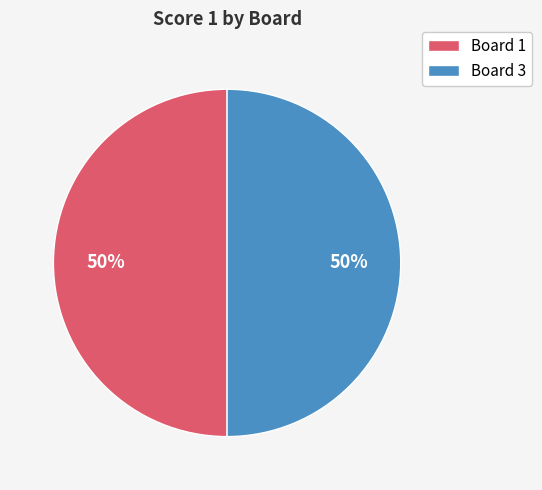

To the nearest percent, what percentage of the pie is Board 1?

50%